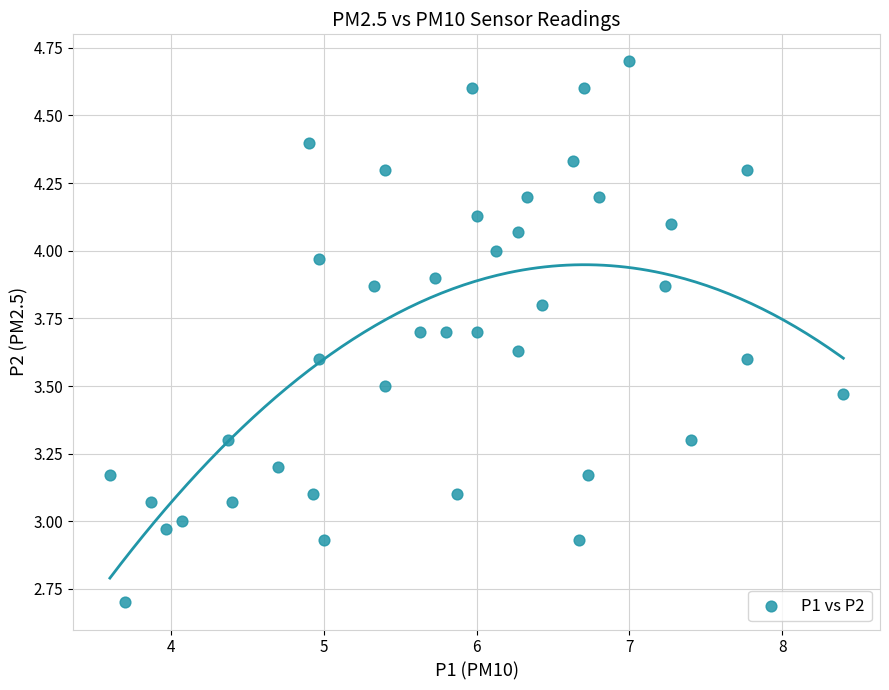

What is the range of X values (max minus min)?

4.8